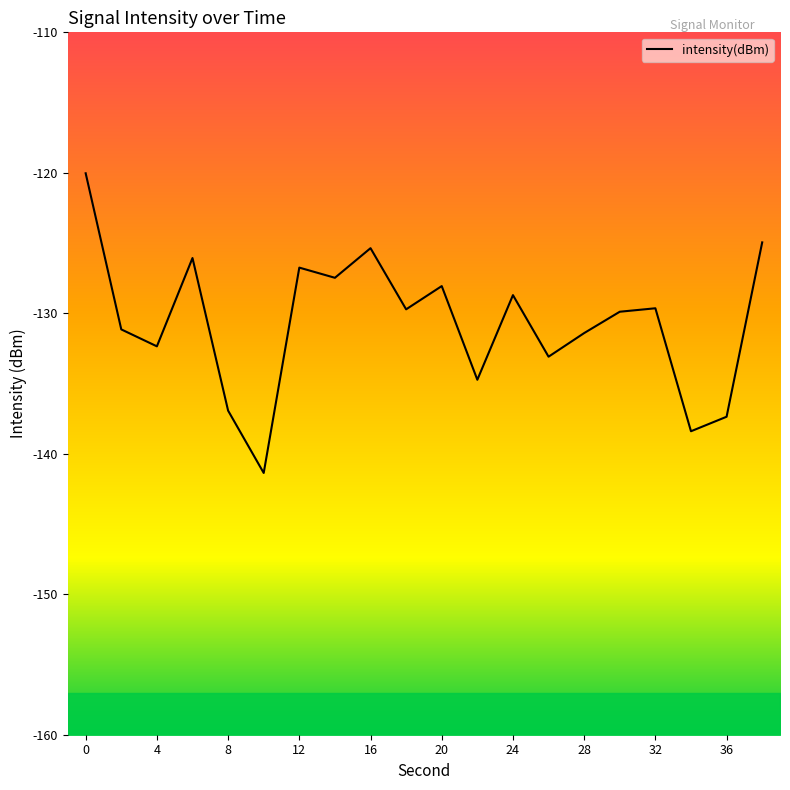

Does the chart display data point markers on the line(s)?

No